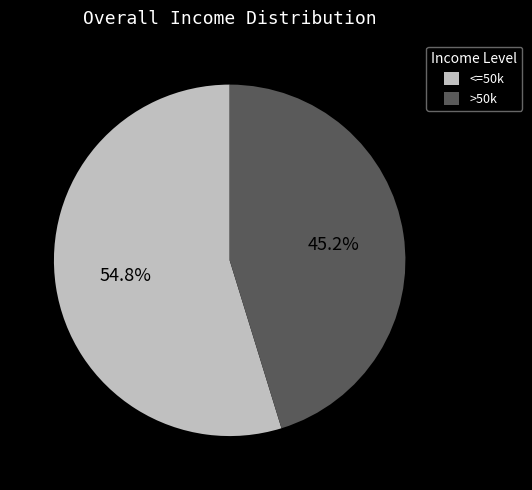

How many slices are in this pie chart?

2